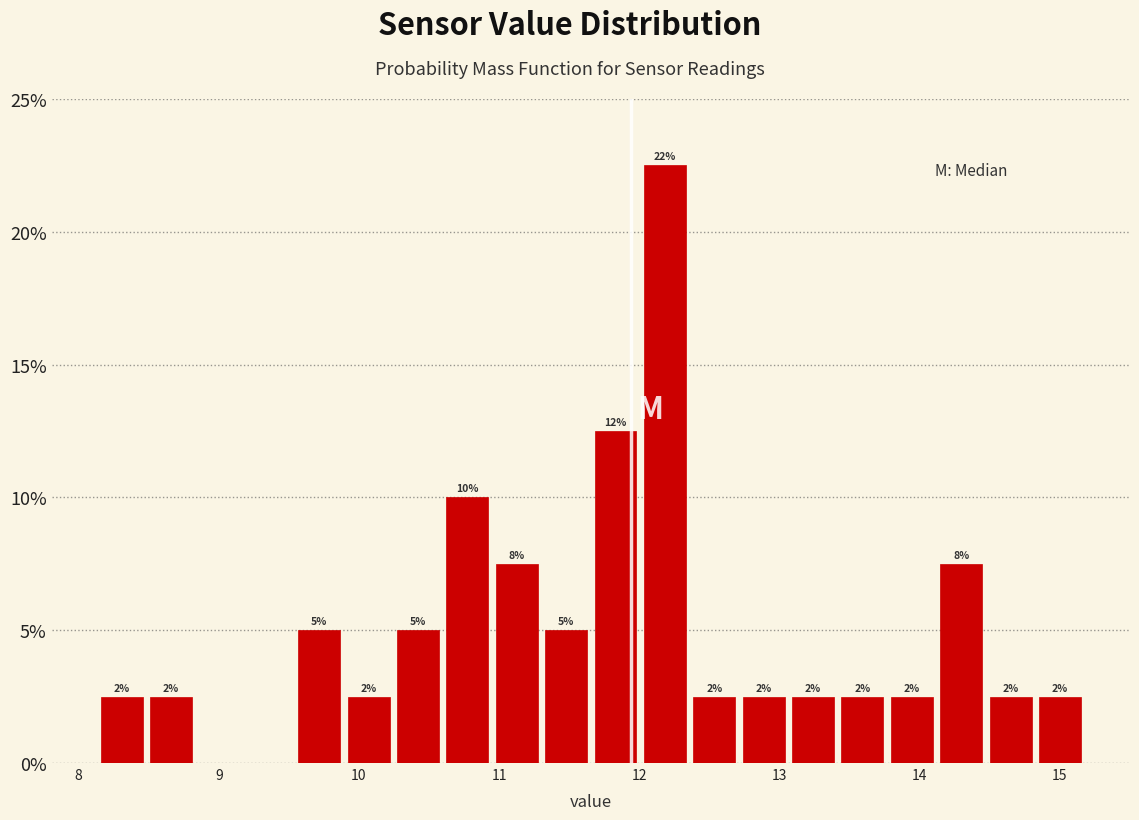

Around what value on the x-axis is the tallest bar? Give the approximate position of its centre, as read against the axis.

12.2